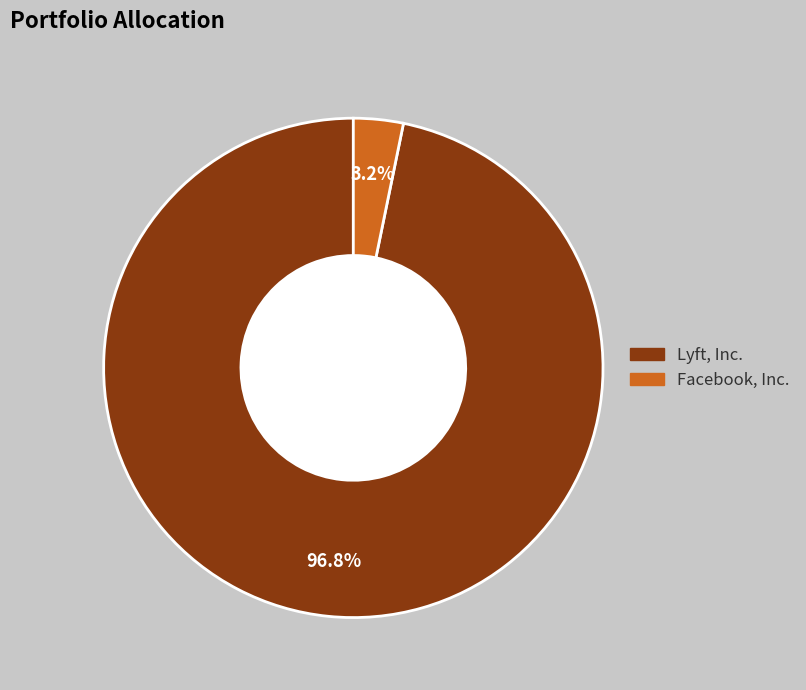

Which has a higher value, Facebook, Inc. or Lyft, Inc.?

Lyft, Inc.